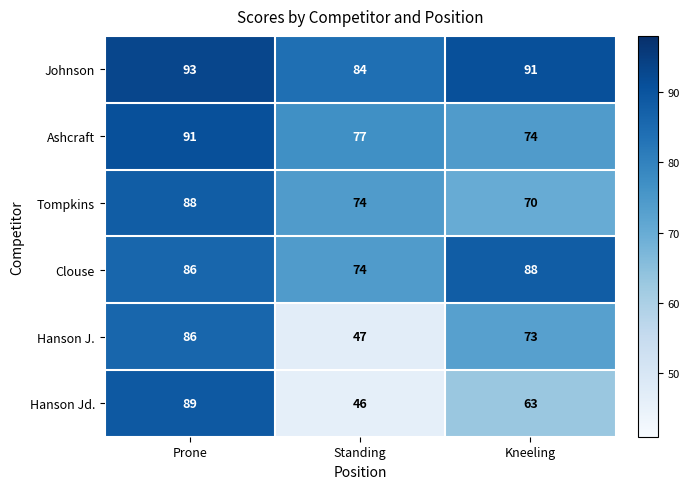

Count the number of categories in the chart.

3